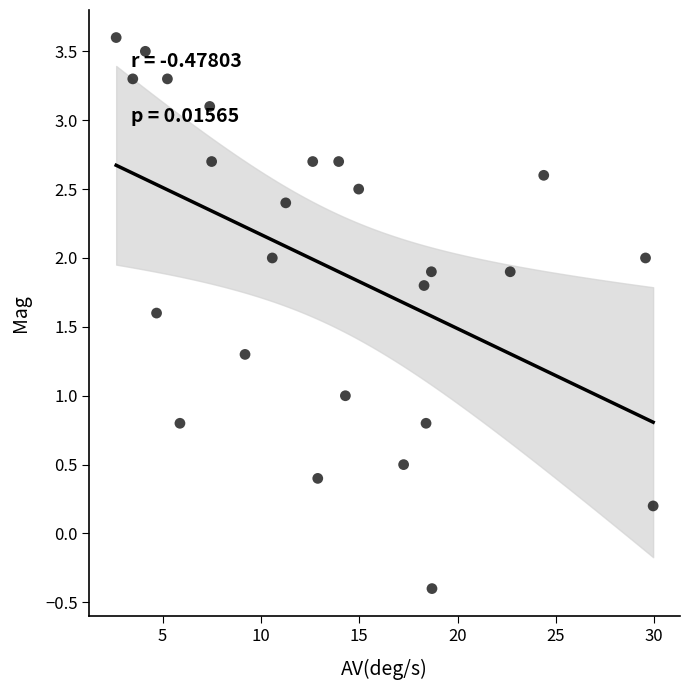

What is the range of Y values (max minus min)?

4.0